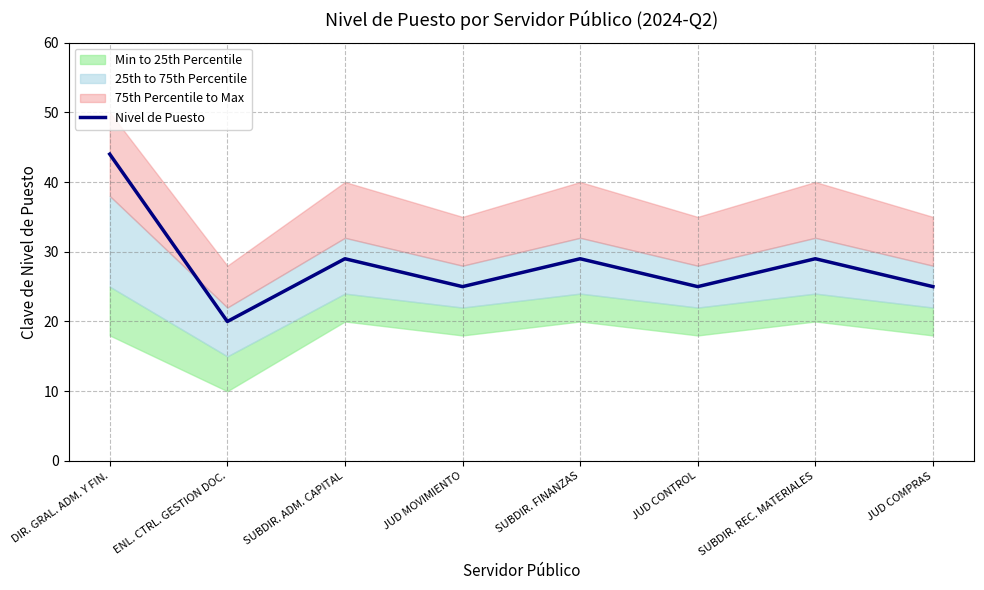

List the labels in order of value, largest first.

DIR. GRAL. ADM. Y FIN., SUBDIR. ADM. CAPITAL, SUBDIR. FINANZAS, SUBDIR. REC. MATERIALES, JUD MOVIMIENTO, JUD CONTROL, JUD COMPRAS, ENL. CTRL. GESTION DOC.